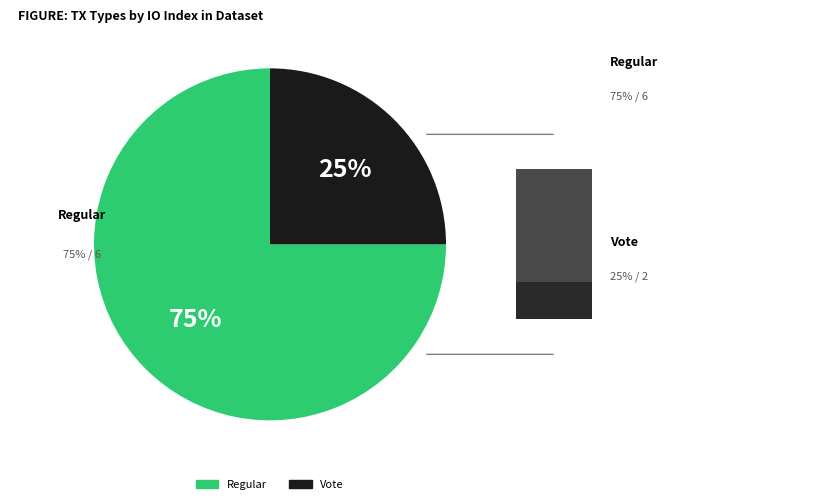

To the nearest percent, what is the average slice percentage?

50%